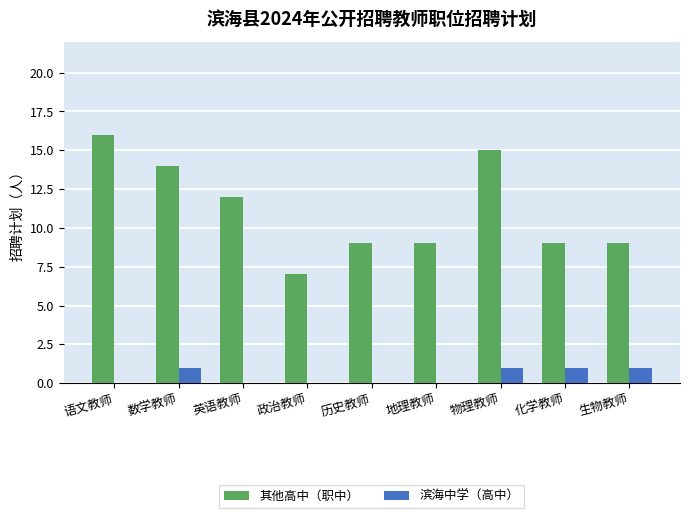

What is the maximum value for 滨海中学（高中）?

1